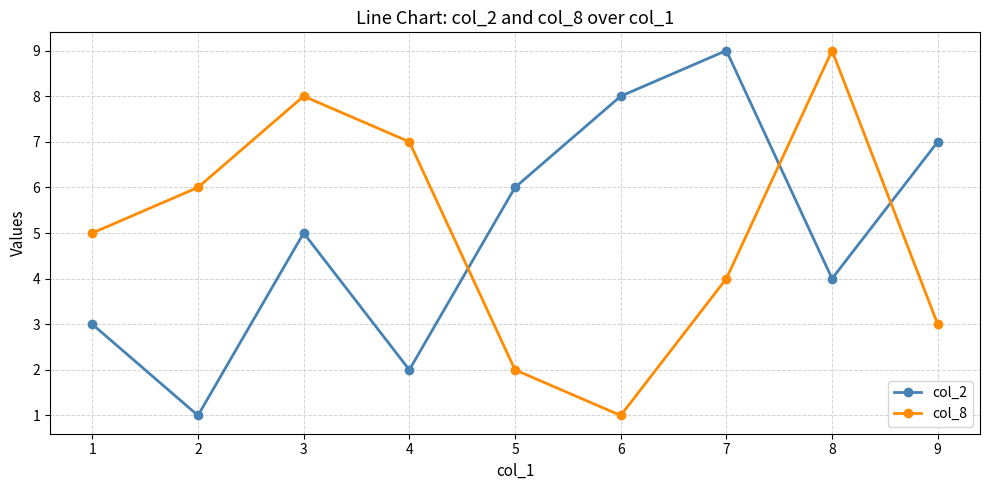

Reading right to left, what are all the values shown in this chart?

col_2: 7	4	9	8	6	2	5	1	3
col_8: 3	9	4	1	2	7	8	6	5